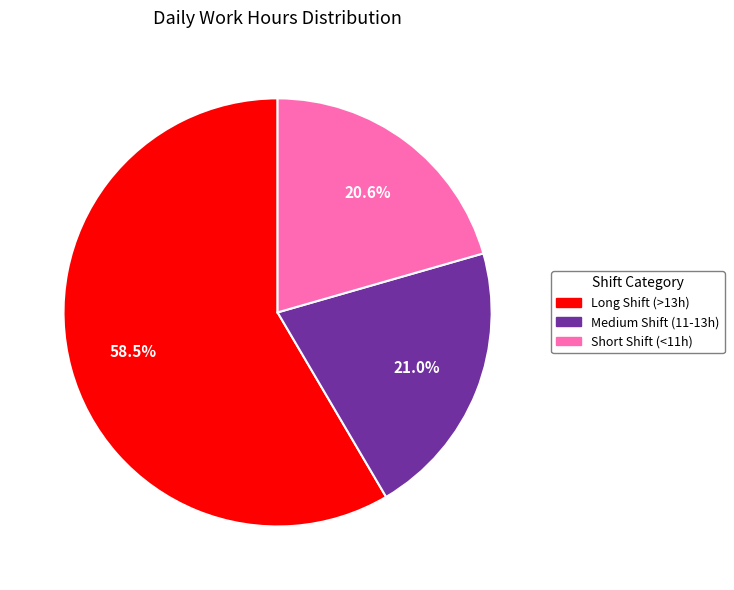

Count the number of slices in the pie.

3